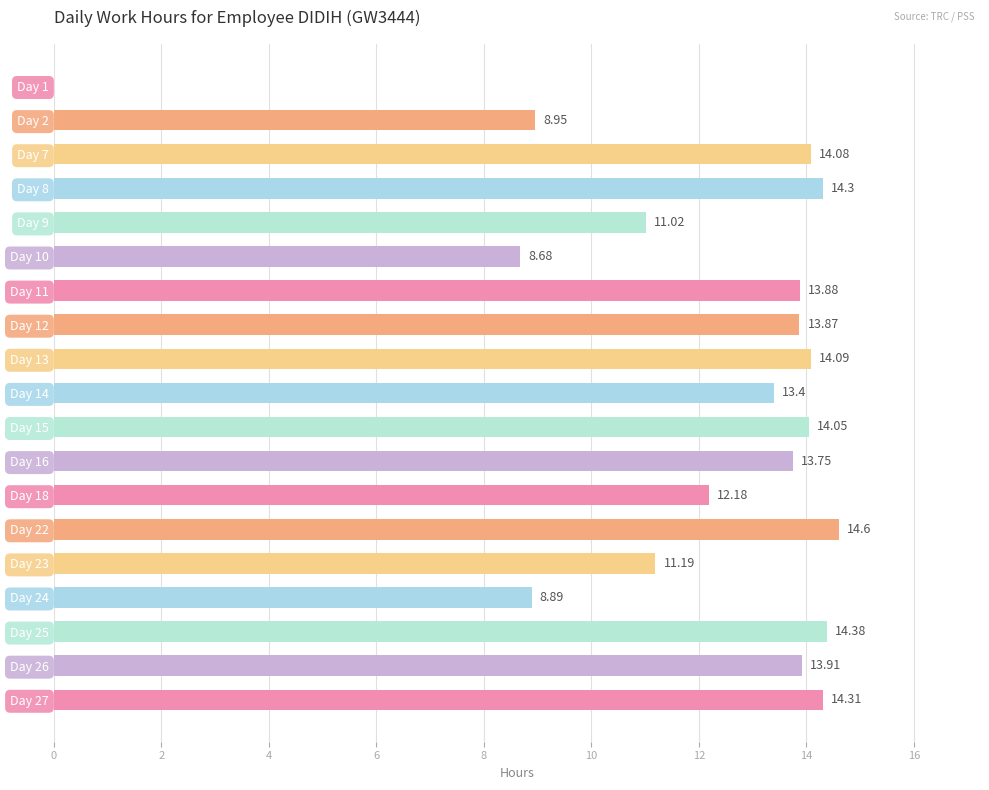

How many values are above zero?

18